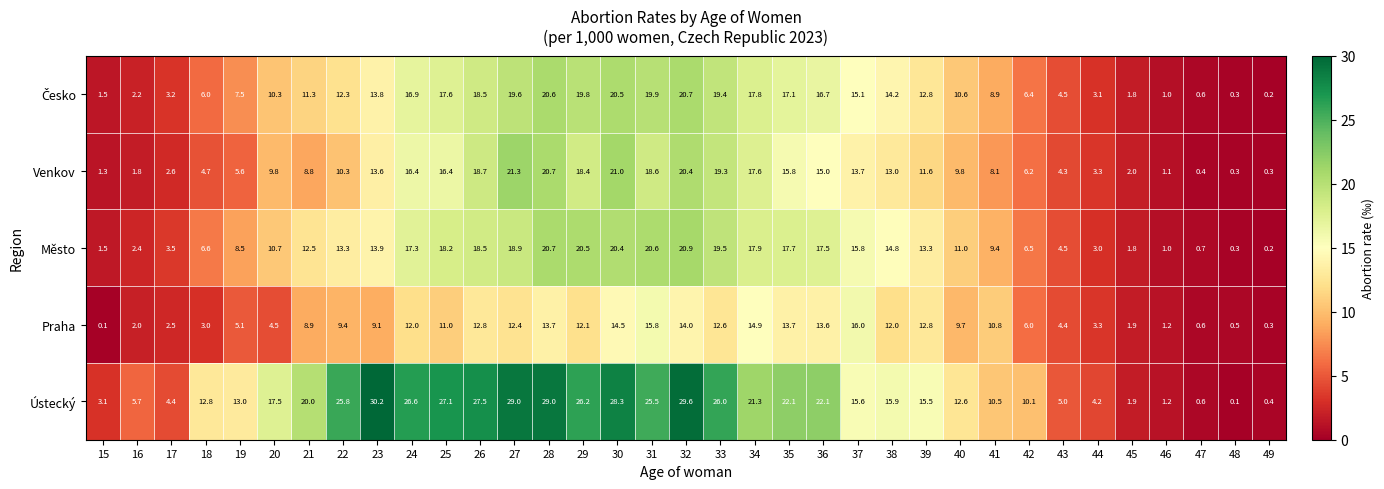

Which series has the largest total across all categories?

Ústecký